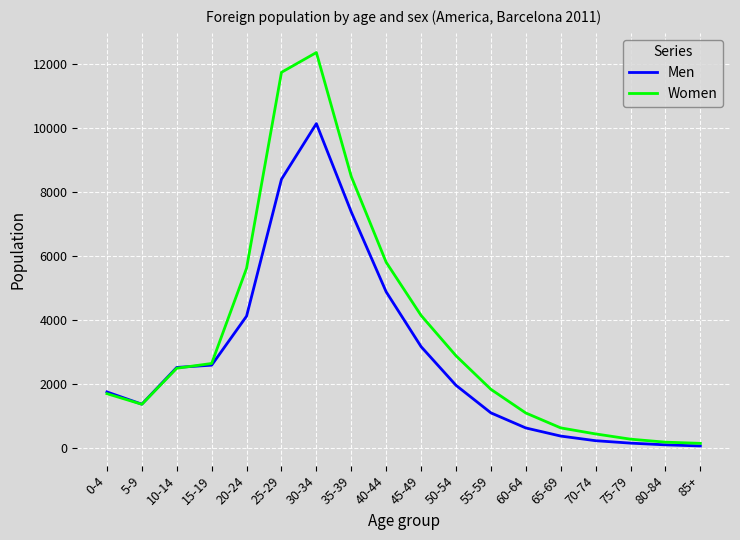

Which label corresponds to the largest value in the chart?

30-34